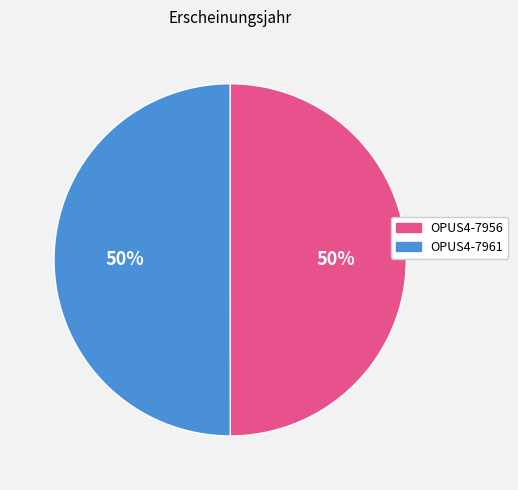

Do OPUS4-7961 and OPUS4-7956 together represent more than half of the pie?

Yes